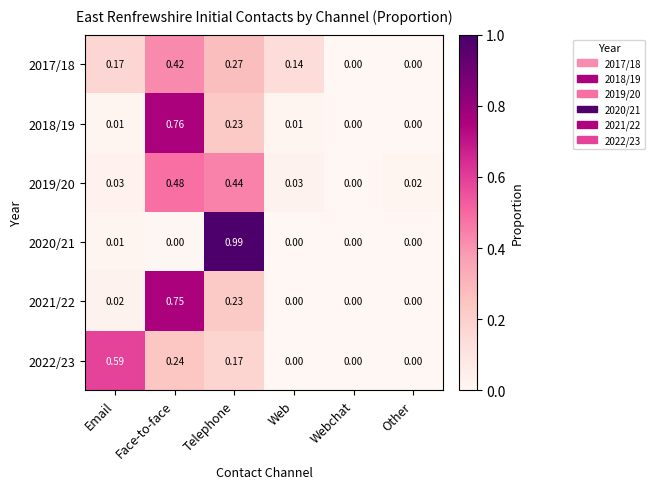

Where is 2019/20 nearest to the value 0?

Webchat